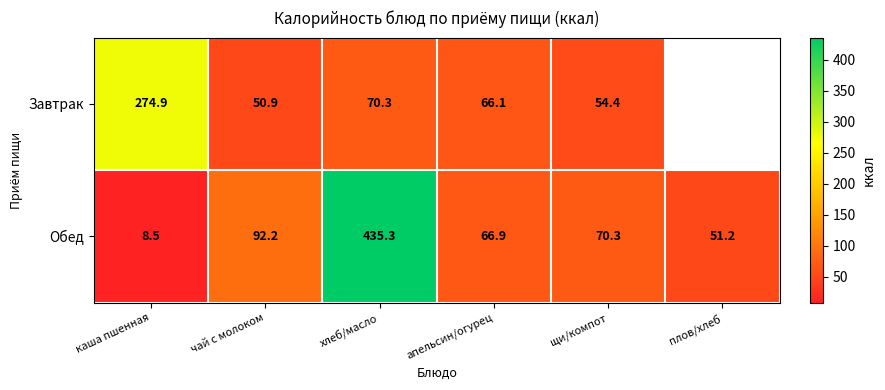

Which category has the highest value in the Обед series?

хлеб/масло